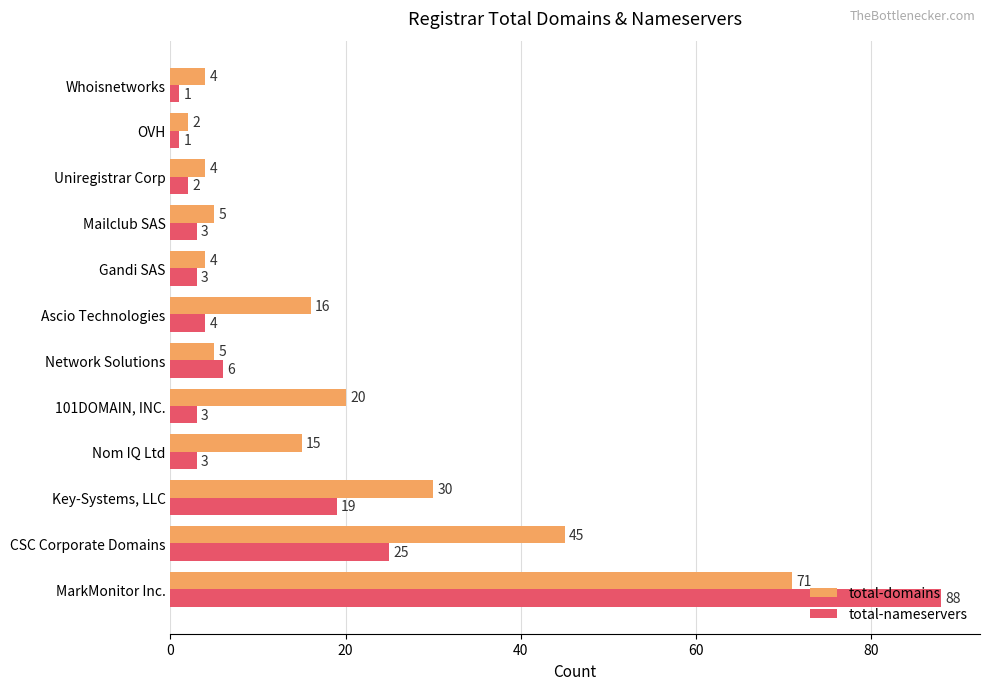

Rank the series at Ascio Technologies from highest to lowest value.

total-domains, total-nameservers